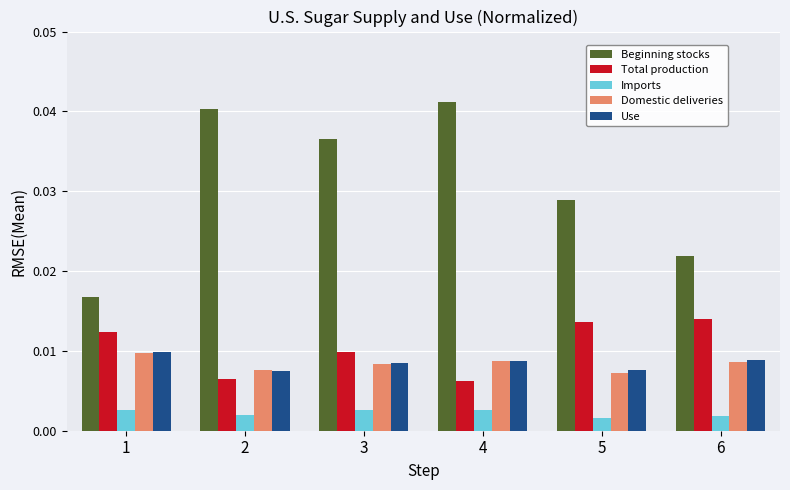

At how many categories does at least one series exceed 0?

6